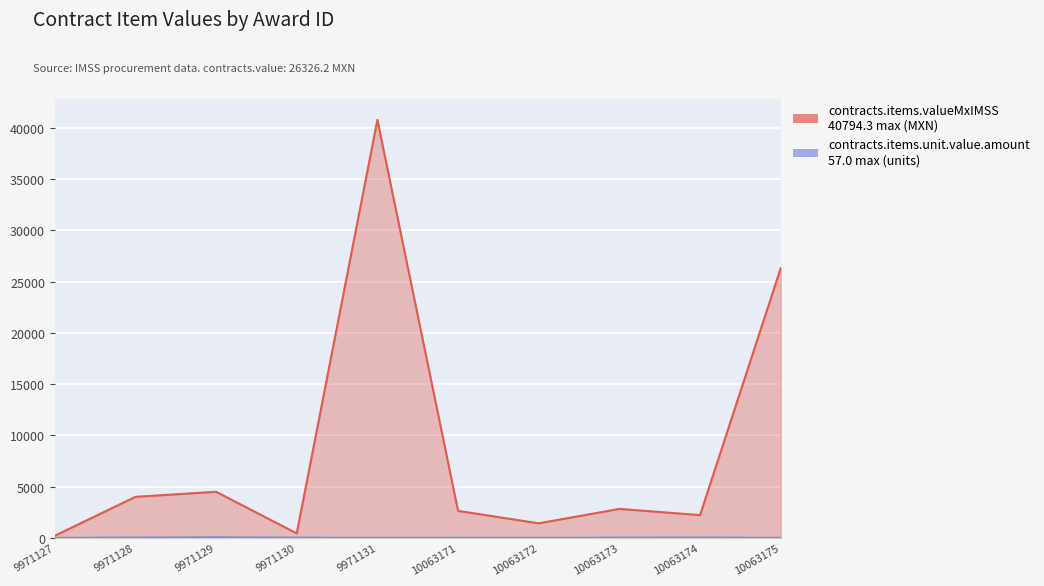

True or false: contracts.items.valueMxIMSS and contracts.items.unit.value.amount intersect in this chart.

False